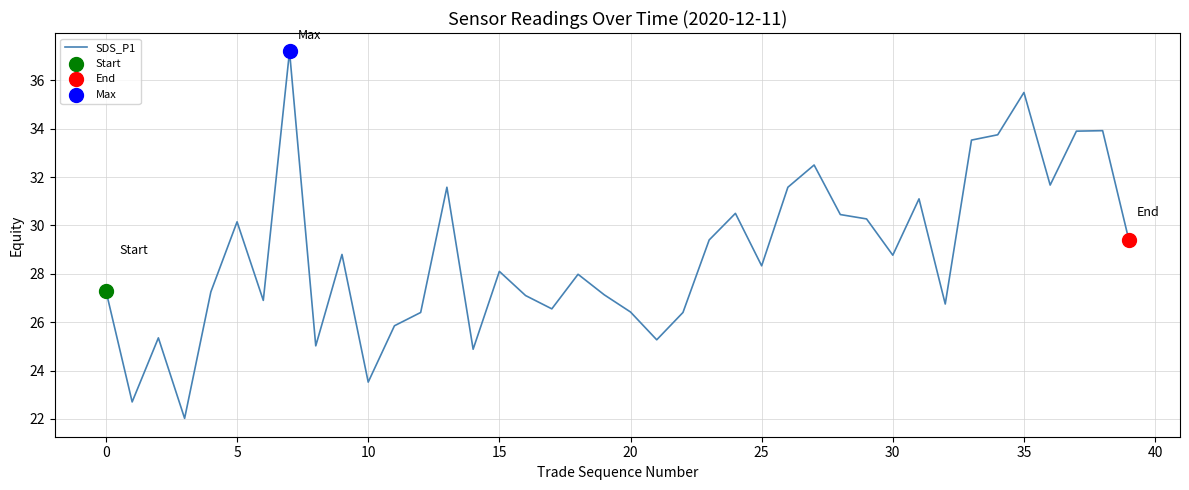

What is the maximum value shown in the chart?

37.2